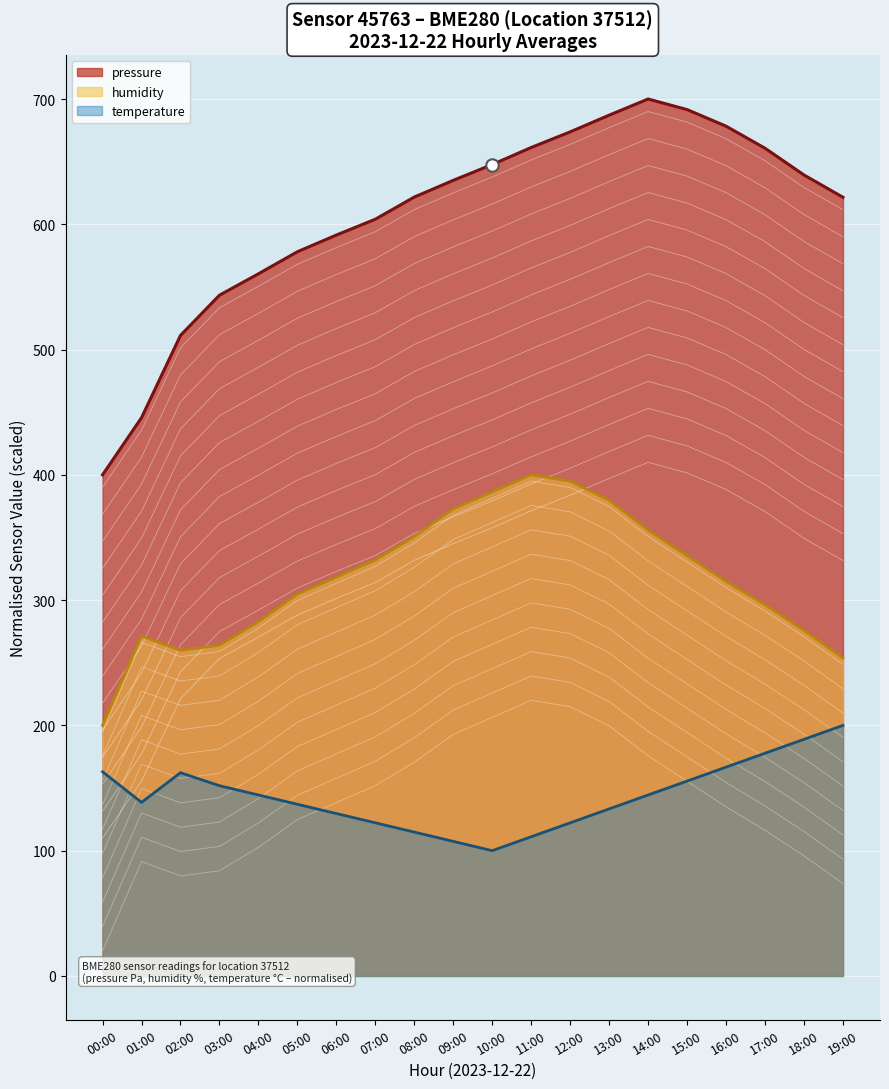

What are all the series names shown in the legend?

pressure (line), humidity (line), temperature (line)